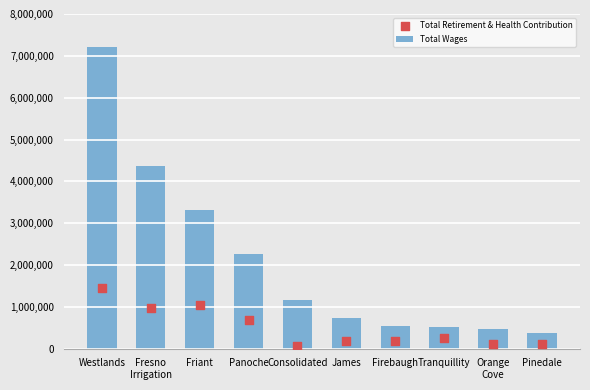

Which series reaches the maximum Y coordinate?

Total Wages